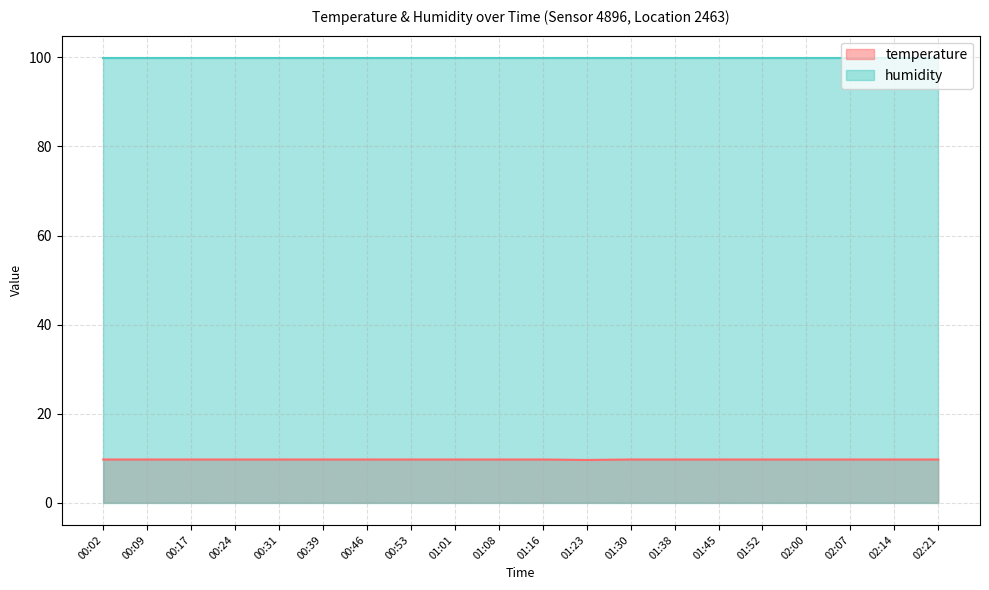

Reading left to right, list all the values displayed in this chart.

9.7	9.7	9.7	9.7	9.7	9.7	9.7	9.7	9.7	9.7	9.7	9.6	9.7	9.7	9.7	9.7	9.7	9.7	9.7	9.7